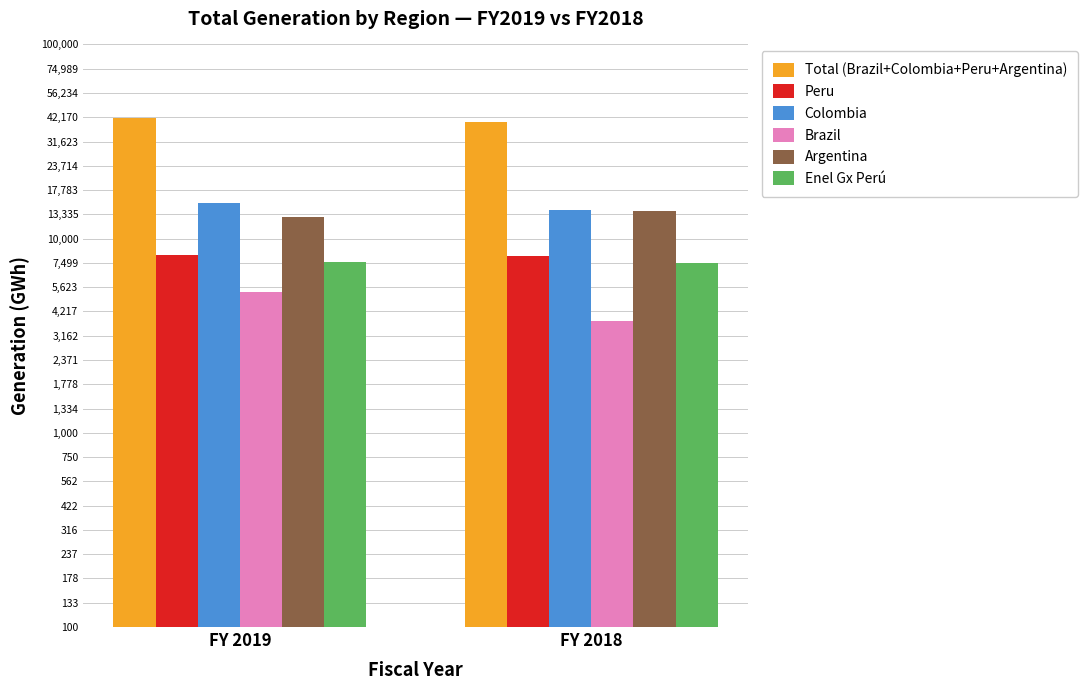

What is the greatest value displayed?

41759.6